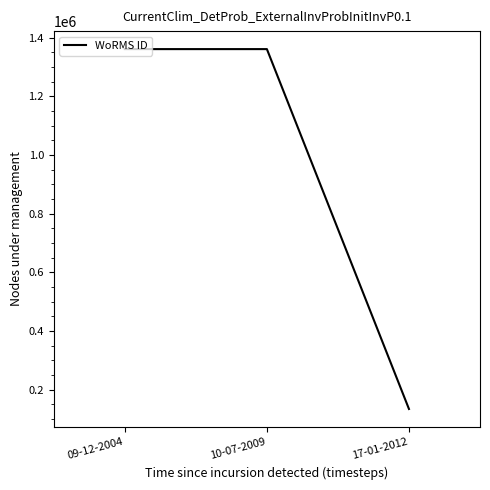

What is the change in value from 10-07-2009 to 17-01-2012?

-1226612